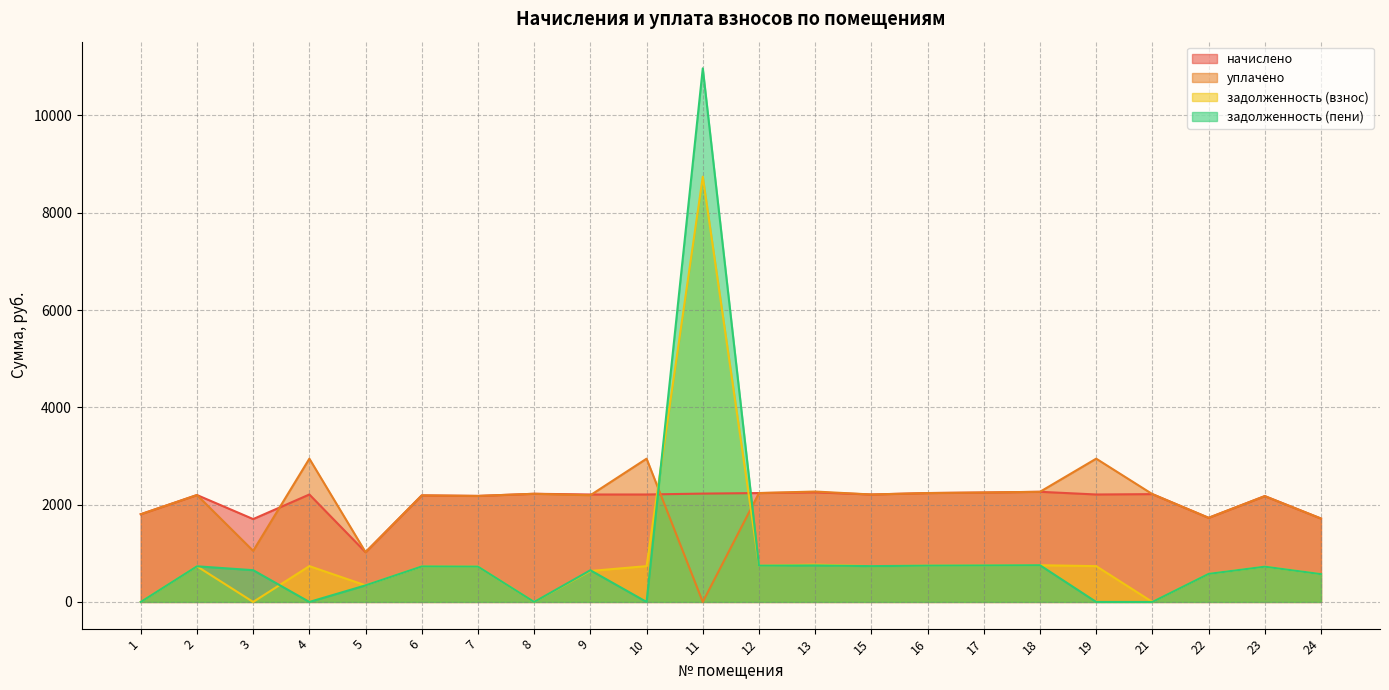

Reading left to right, list all the values displayed in this chart.

начислено: 1802.9	2197.4	1703.4	2208.5	1022.8	2190.1	2179.0	2223.3	2208.5	2208.5	2226.9	2238.0	2252.8	2208.5	2238.0	2249.1	2263.8	2208.5	2215.9	1729.2	2175.3	1714.5
уплачено: 1802.9	2197.4	1050.5	2944.7	1022.8	2190.1	2179.0	2223.3	2193.6	2944.7	0.0	2238.0	2269.3	2208.5	2238.0	2249.1	2263.8	2944.7	2215.9	1729.2	2175.3	1714.5
задолженность (взнос): 0.0	732.5	0.0	736.2	340.9	730.0	726.3	0.0	636.5	736.2	8739.6	746.0	767.4	736.2	746.0	749.7	754.6	736.2	0.0	576.4	725.1	571.5
задолженность (пени): 0.0	732.5	652.9	0.0	340.9	730.0	726.3	0.0	651.4	0.0	10966.5	746.0	750.9	736.2	746.0	749.7	754.6	0.0	0.0	576.4	725.1	571.5